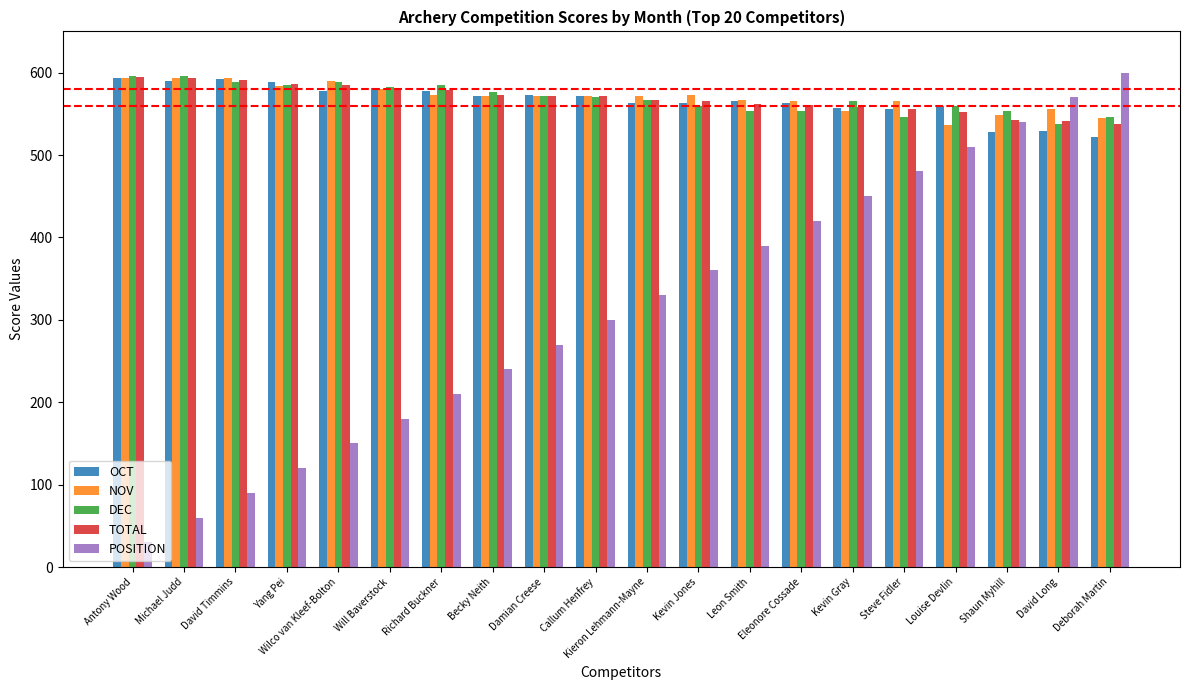

What is the label of the 4th bar from the left?

Yang Pei